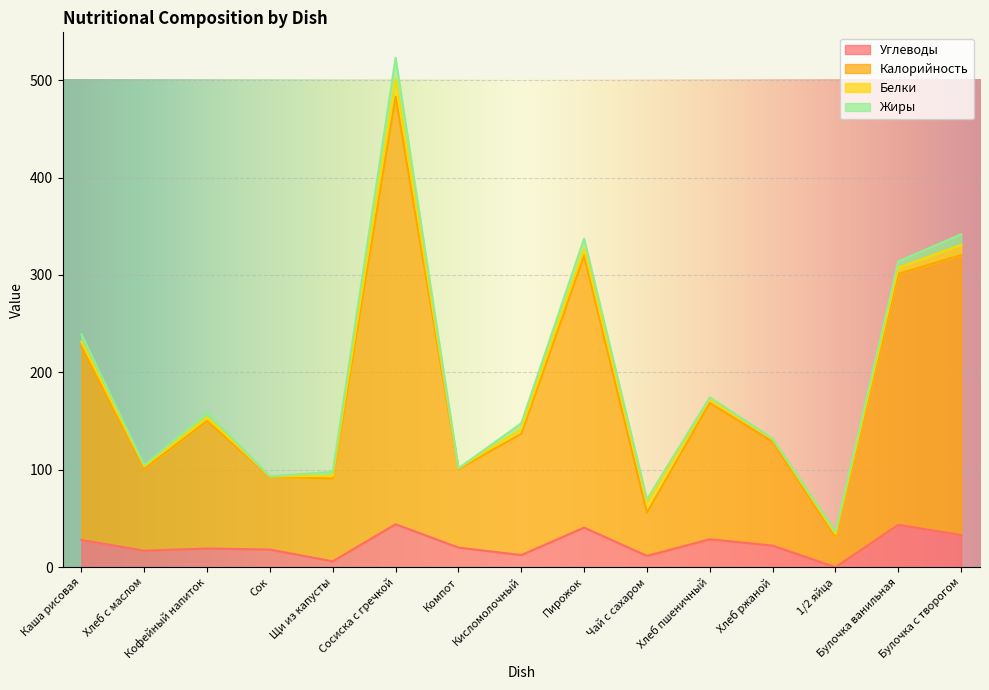

What is the difference between the maximum and minimum values in the Калорийность series?

486.4